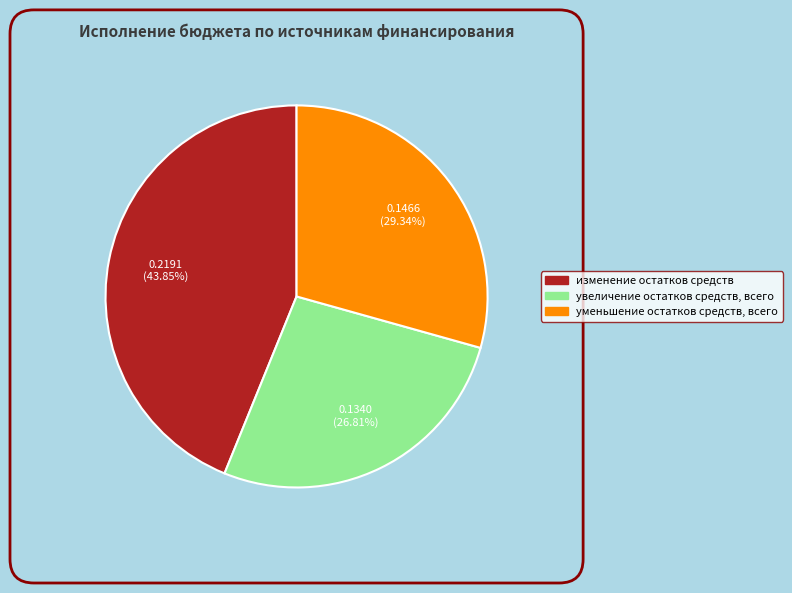

Does any single category account for the majority?

No